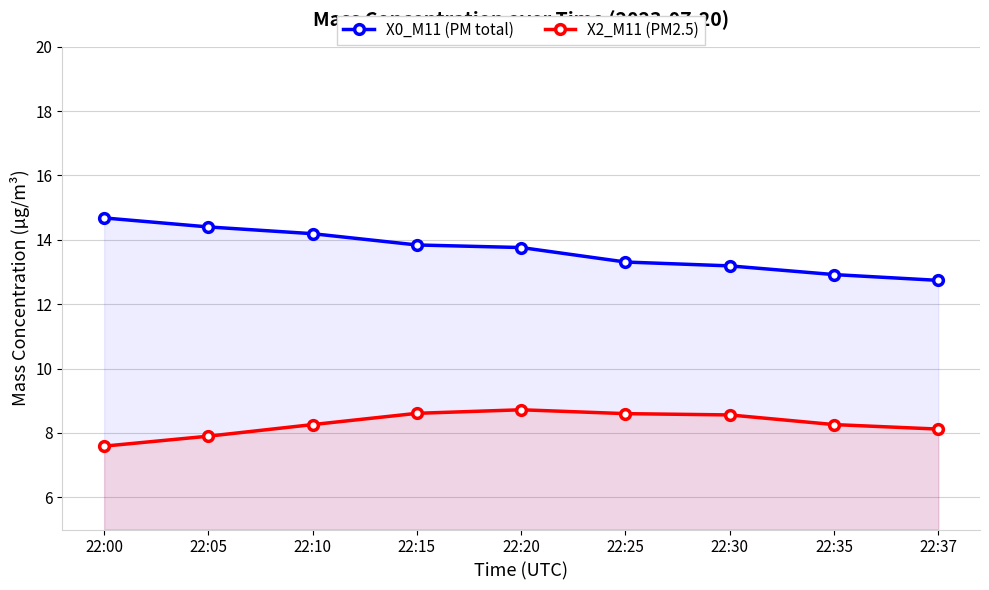

What is the spread (max minus min) of values at 22:25?

4.7